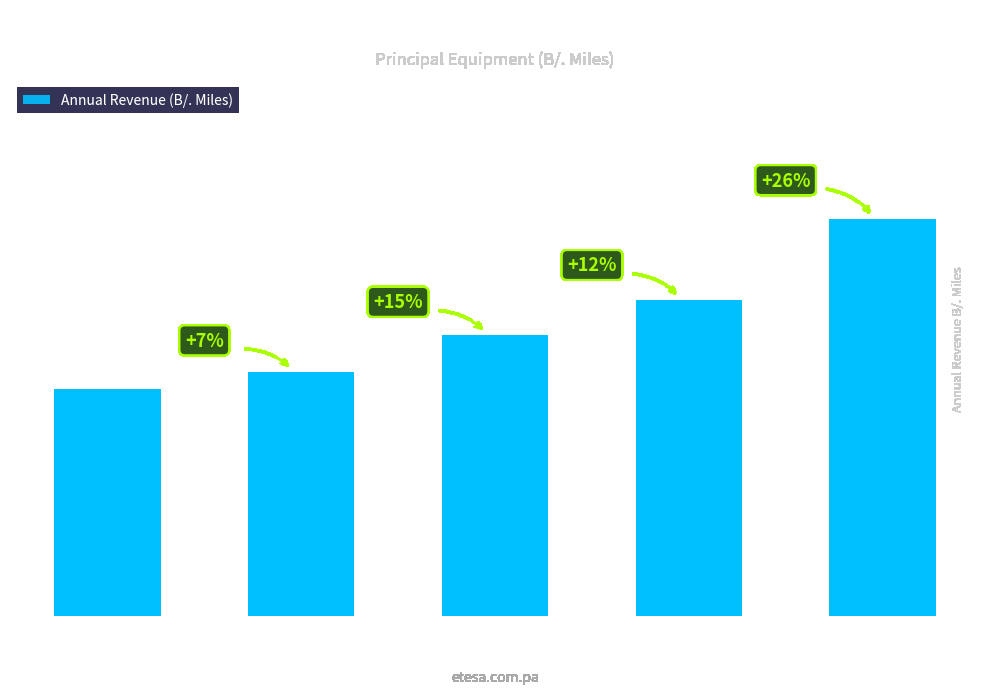

What is the change in value from 2014 to 2017?

+32001.1